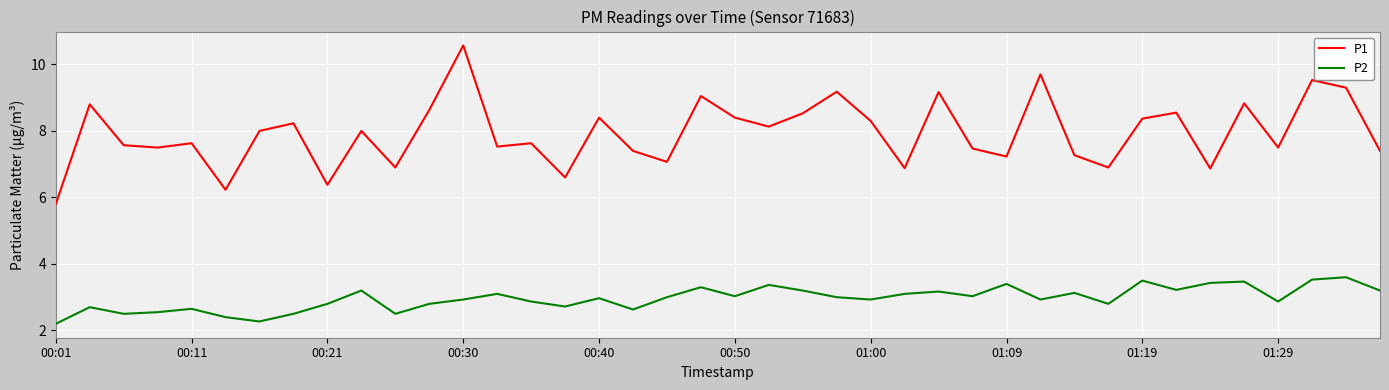

Rank the series by their average value, from lowest to highest.

P2, P1